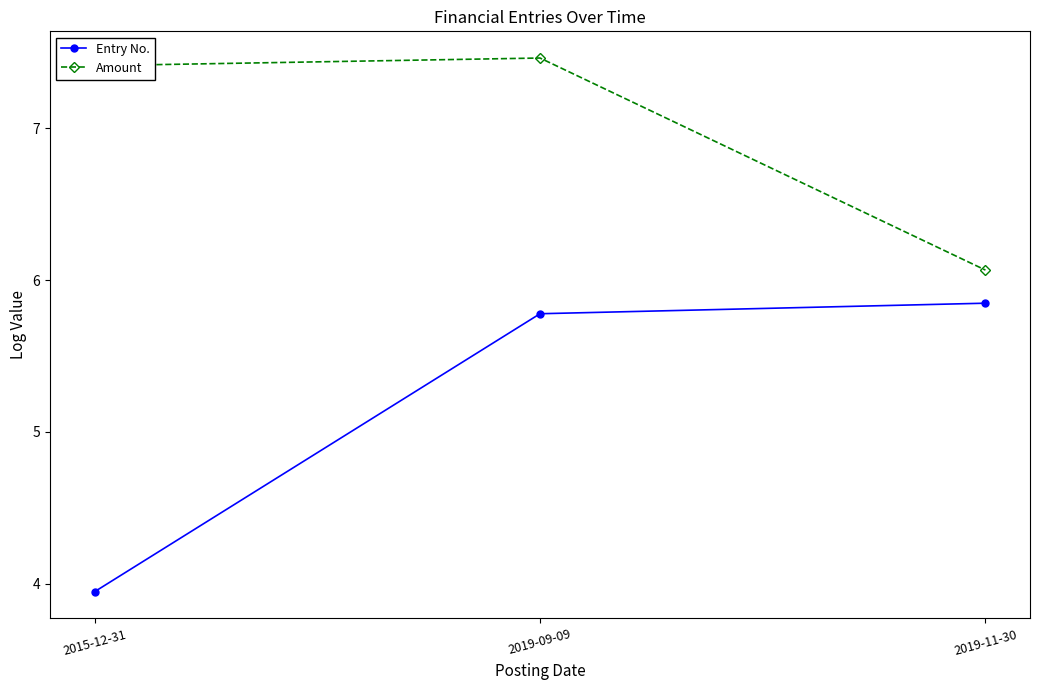

Which category has the lowest value across all series?

2015-12-31